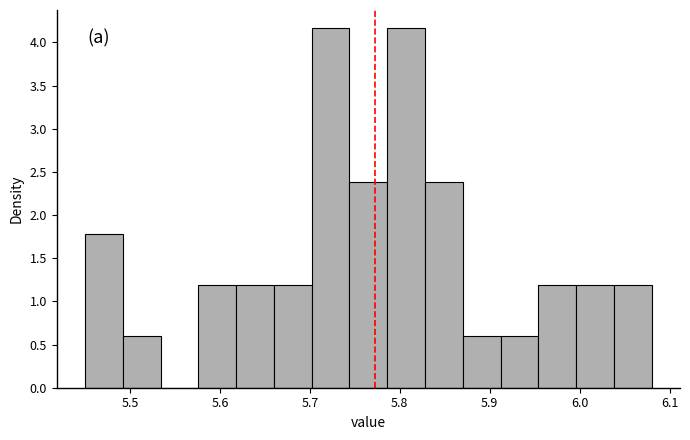

Reading left to right, list every bar in this chart as the range it spans on the x-axis followed by its height. Neither the bar edges nor the heights are printed on the chart, so give them approximately, as read against the axes.

5.450 to 5.492: 1.80
5.492 to 5.534: 0.60
5.534 to 5.576: 0
5.576 to 5.618: 1.20
5.618 to 5.660: 1.20
5.660 to 5.702: 1.20
5.702 to 5.744: 4.15
5.744 to 5.786: 2.40
5.786 to 5.828: 4.15
5.828 to 5.870: 2.40
5.870 to 5.912: 0.60
5.912 to 5.954: 0.60
5.954 to 5.996: 1.20
5.996 to 6.038: 1.20
6.038 to 6.080: 1.20